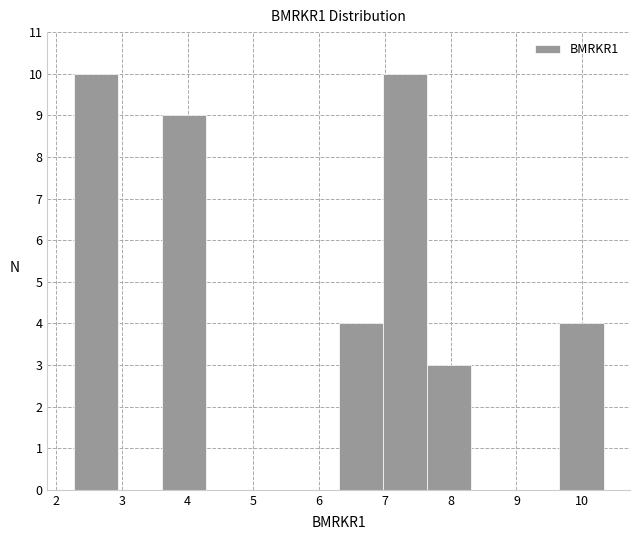

What is the height of the bar covering 2.3 to 2.9 on the x-axis? Neither the bar edges nor the heights are printed on the chart, so give them approximately, as read against the axes.

10